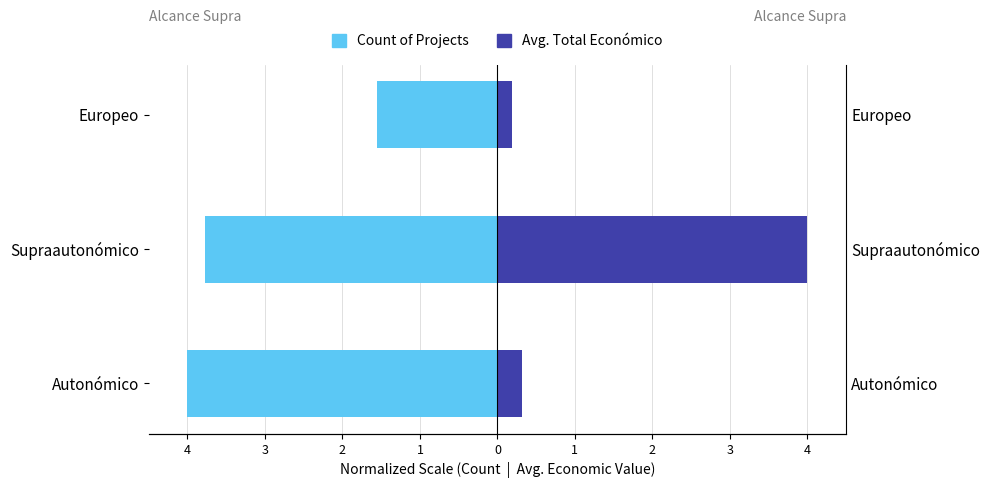

Reading left to right, what are all the values shown in this chart?

Count of Projects: -4.0	-3.8	-1.6
Avg. Total Económico: 0.3	4.0	0.2